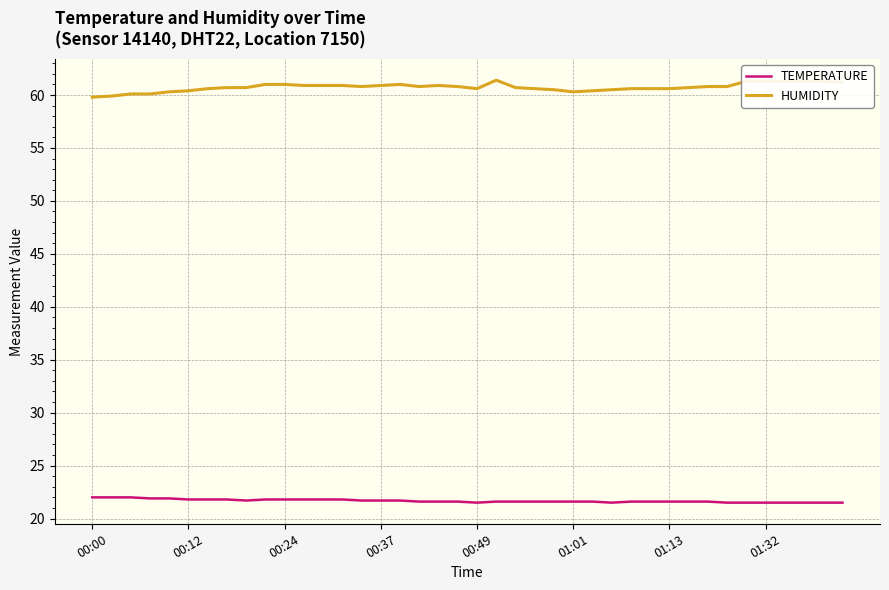

Rank the series by their maximum value, from highest to lowest.

HUMIDITY, TEMPERATURE